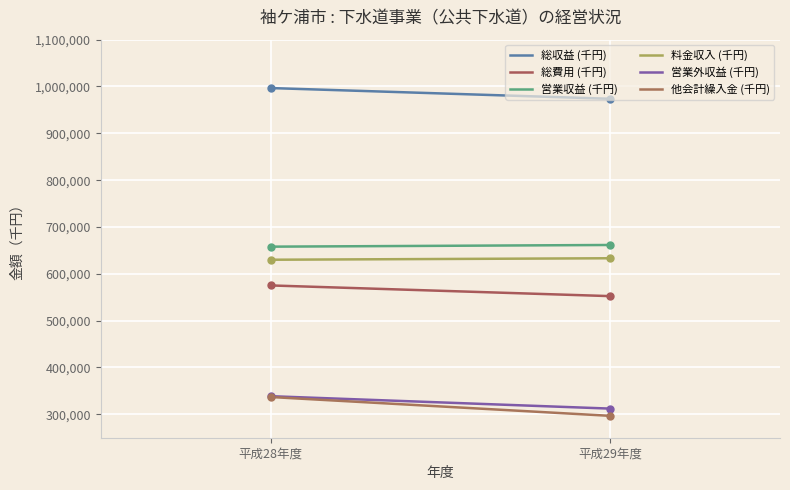

At how many categories does at least one series exceed 882745?

2